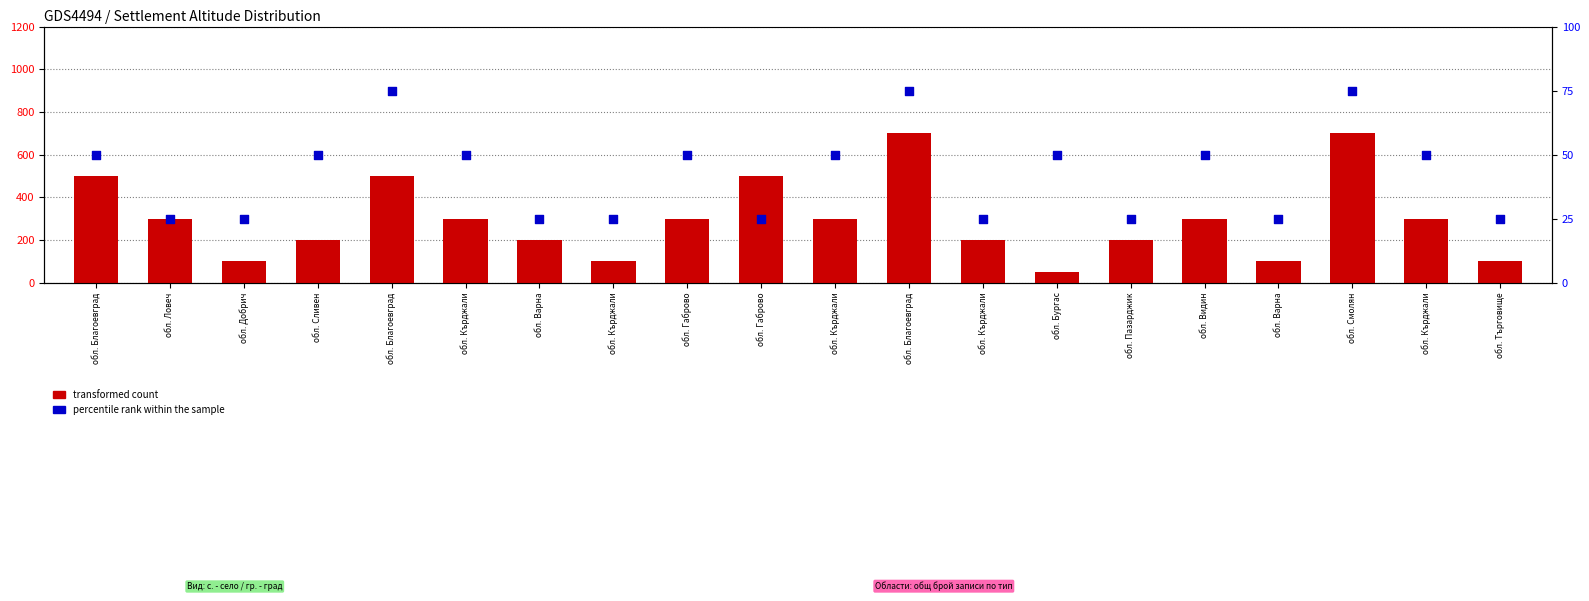

Which series has the largest total across all categories?

transformed count